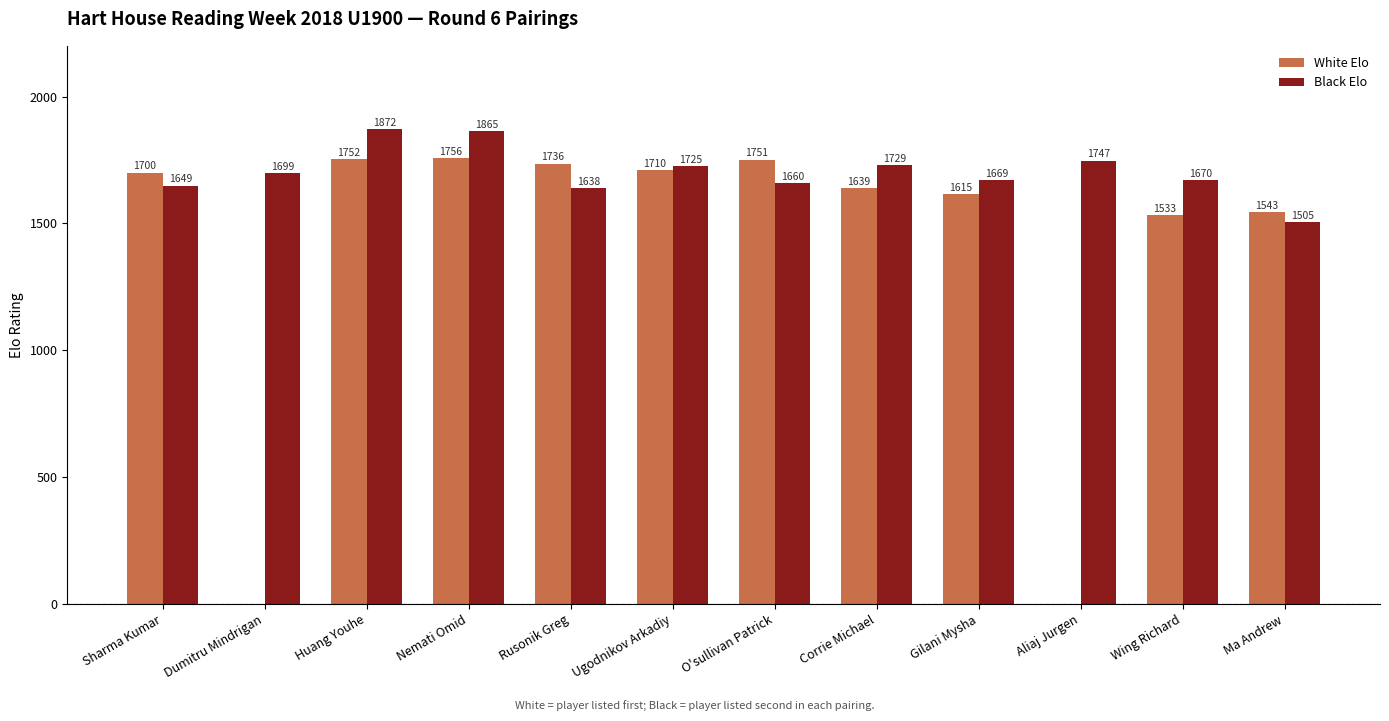

Are the bars horizontal?

No